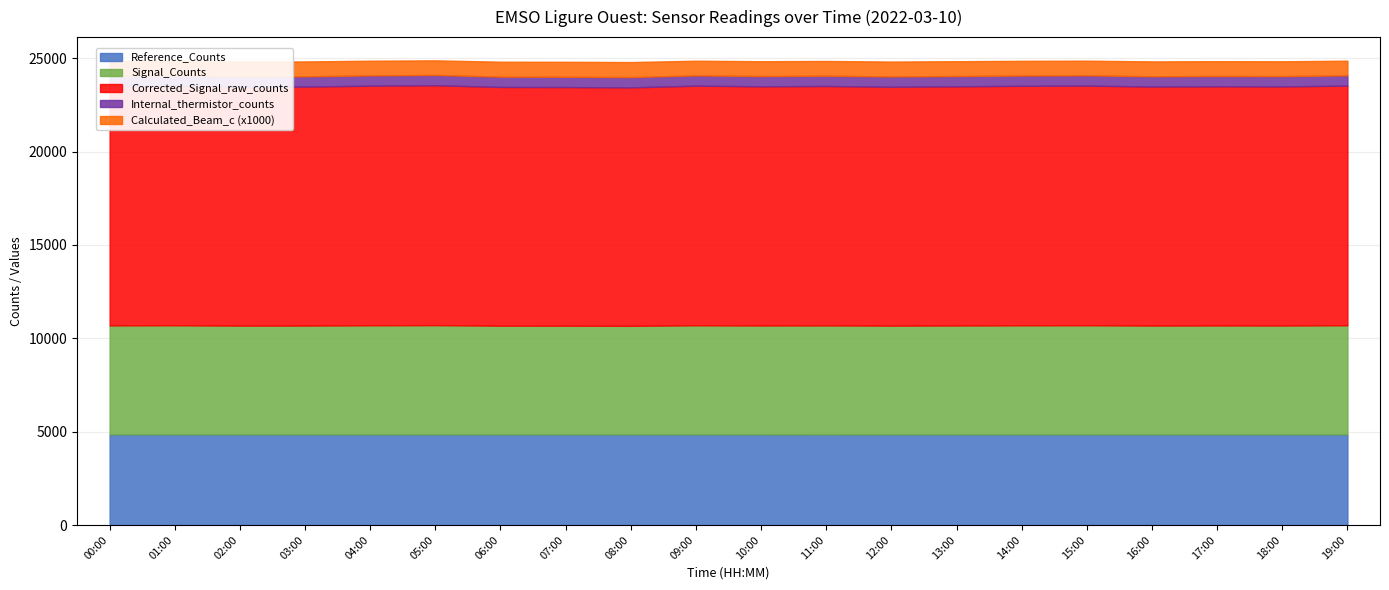

Where is the first local maximum for Calculated_Beam_c?

02:00